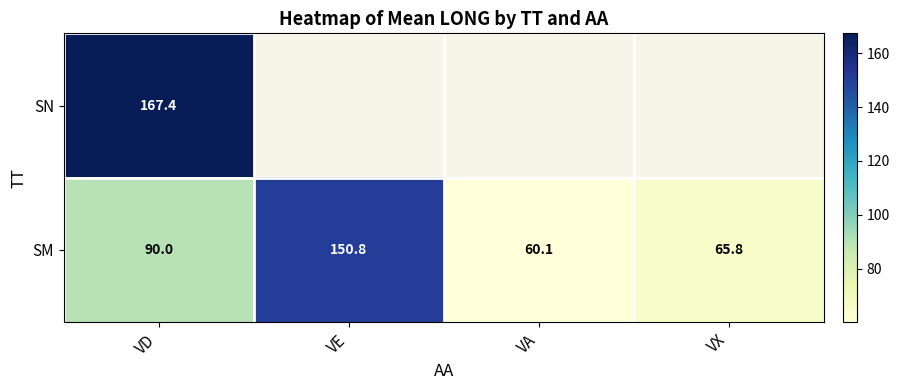

Which category has the highest value in the SM series?

VE